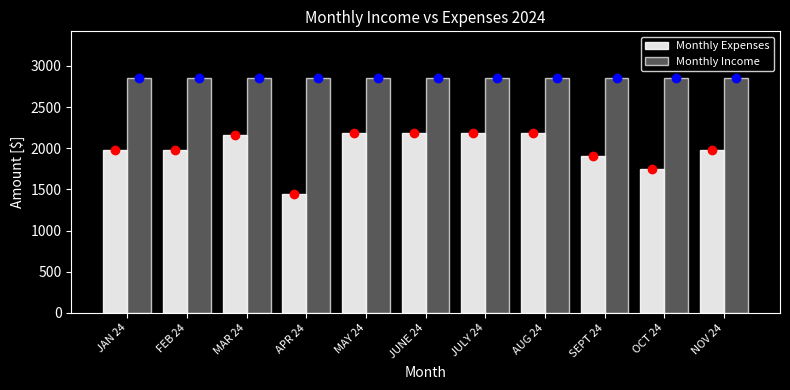

Reading right to left, list all the values displayed in this chart.

Monthly Expenses: NOV 24=1980.0	OCT 24=1747.0	SEPT 24=1905.0	AUG 24=2185.0	JULY 24=2185.0	JUNE 24=2185.0	MAY 24=2185.0	APR 24=1448.0	MAR 24=2155.0	FEB 24=1980.0	JAN 24=1980.0
Monthly Income: NOV 24=2850.0	OCT 24=2850.0	SEPT 24=2850.0	AUG 24=2850.0	JULY 24=2850.0	JUNE 24=2850.0	MAY 24=2850.0	APR 24=2850.0	MAR 24=2850.0	FEB 24=2850.0	JAN 24=2850.0